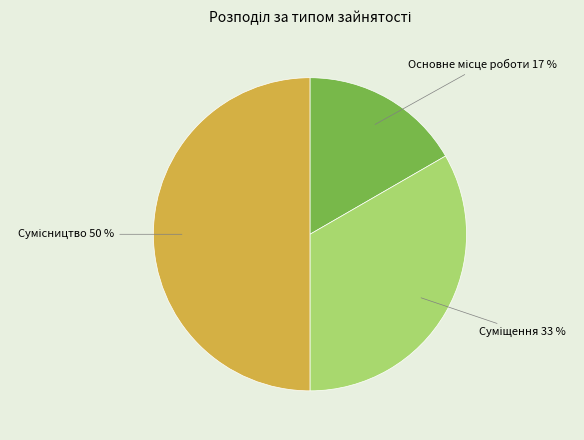

To the nearest percent, what percentage of the pie is Основне?

17%